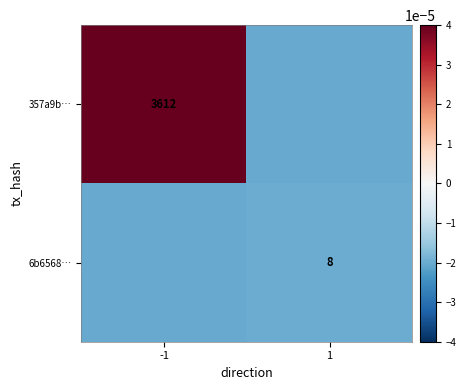

The value of 6b6568… at 1 is 8.0. True or false?

True